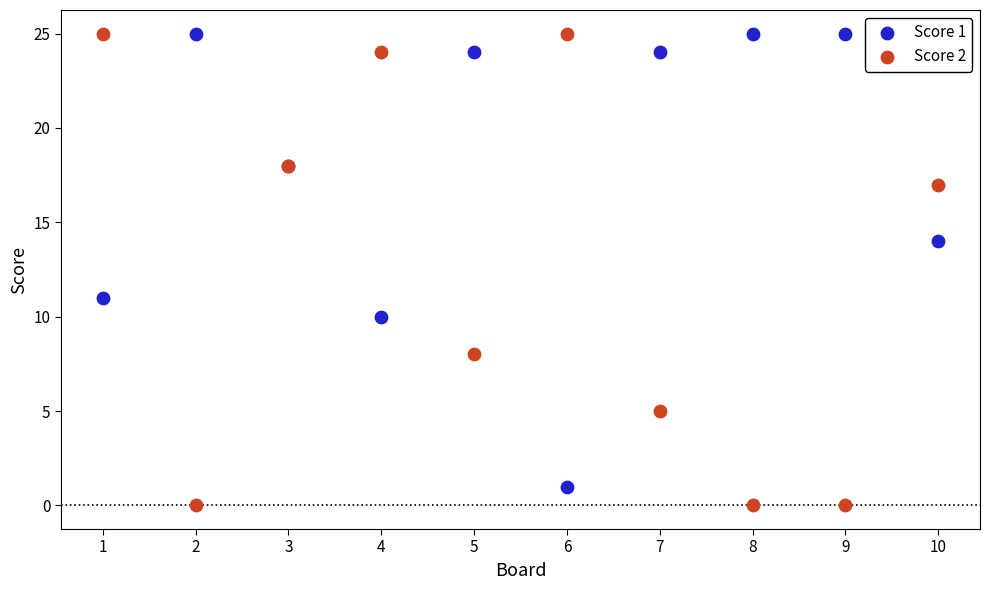

Which series has the largest Y range (max minus min)?

Score 2